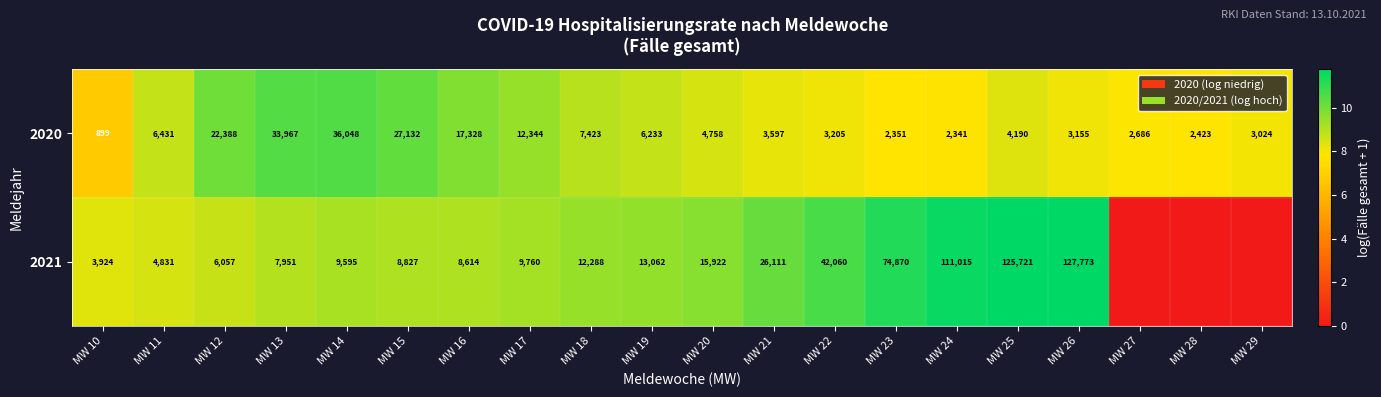

At which label does 2020 first exceed 4758?

MW 11